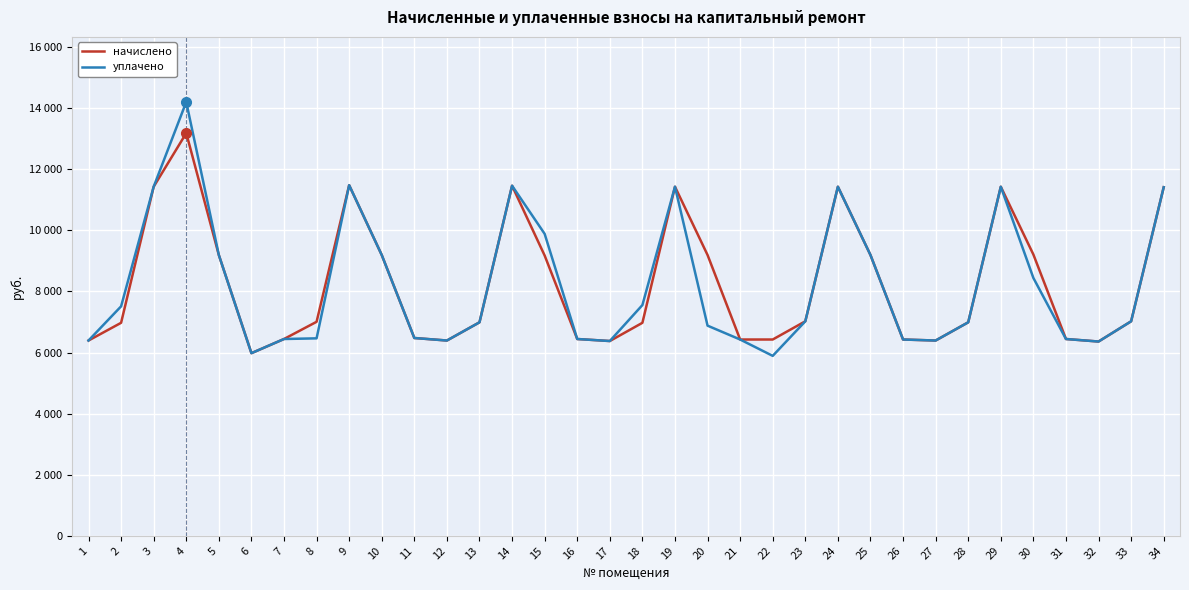

Which series has the widest spread of values?

уплачено